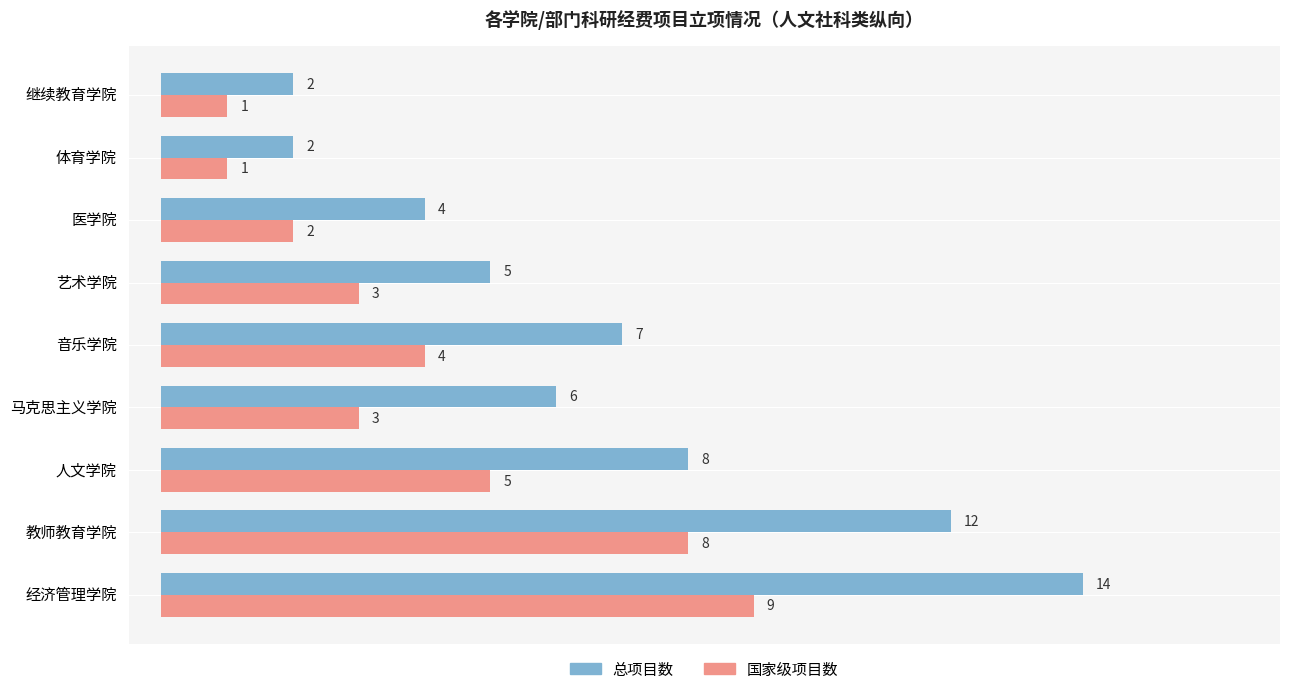

List the series in order of their overall mean, highest first.

总项目数, 国家级项目数